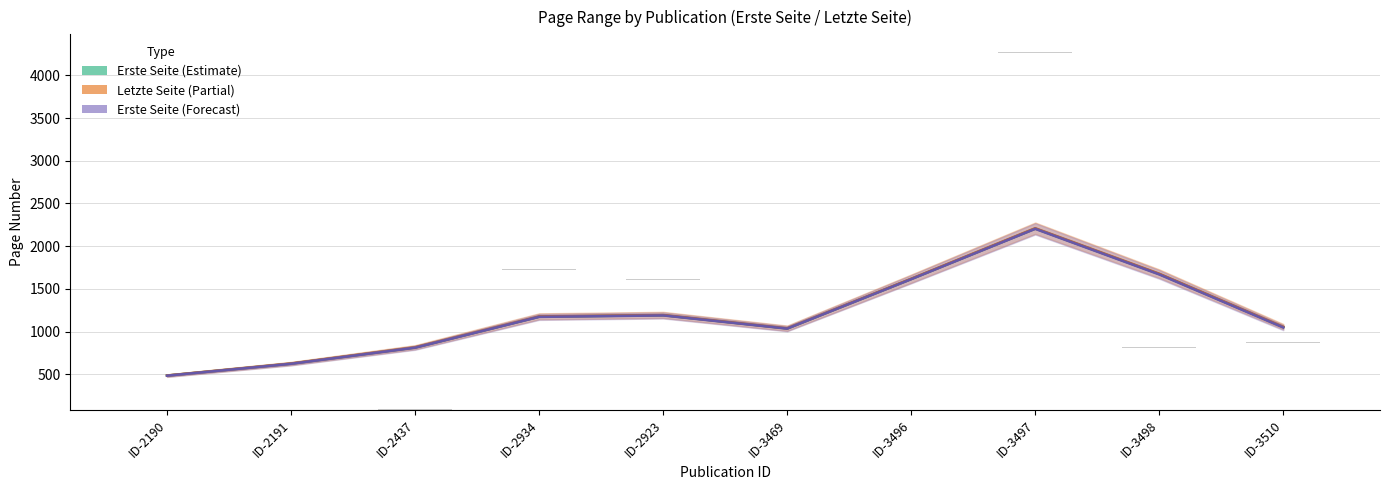

How many bars are there in each group?

3